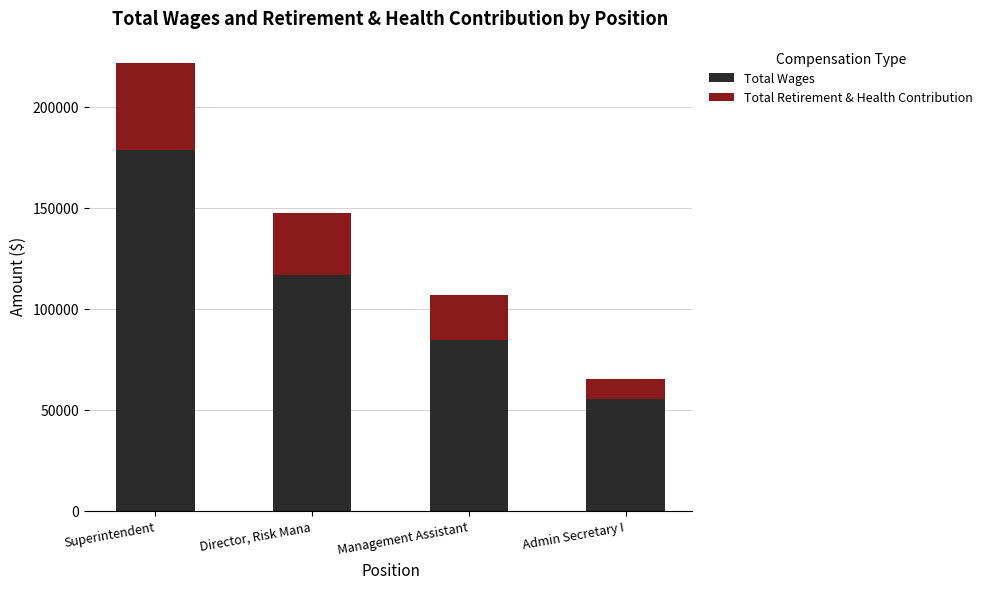

What is the difference between the second highest and minimum values in the Total Wages series?

61414